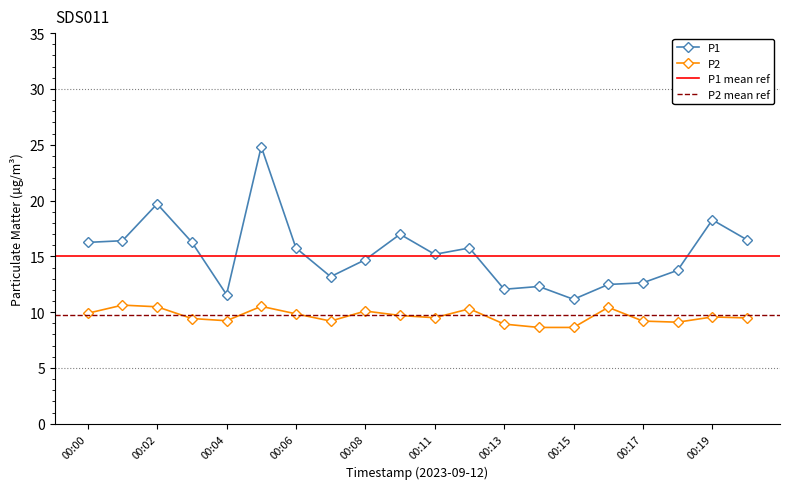

How many data points in P2 are less than 9?

3